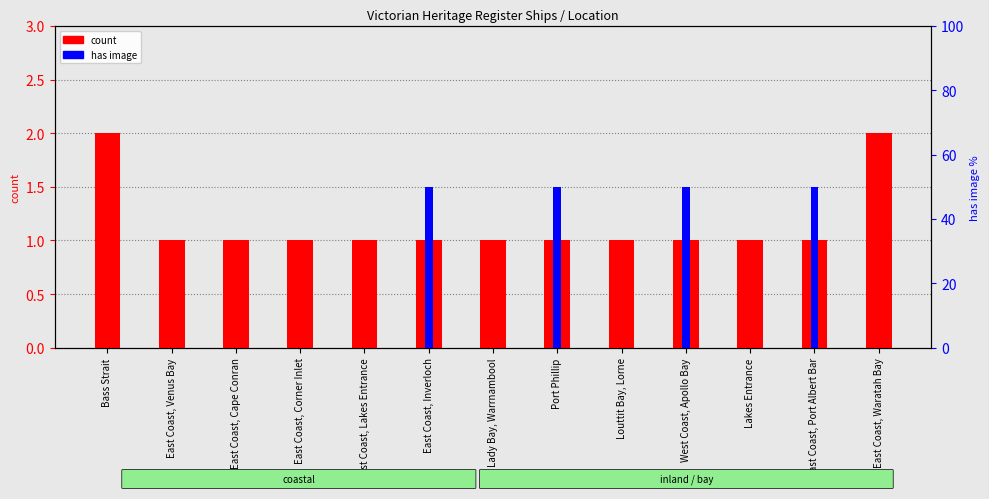

What is the maximum value shown in the chart?

2